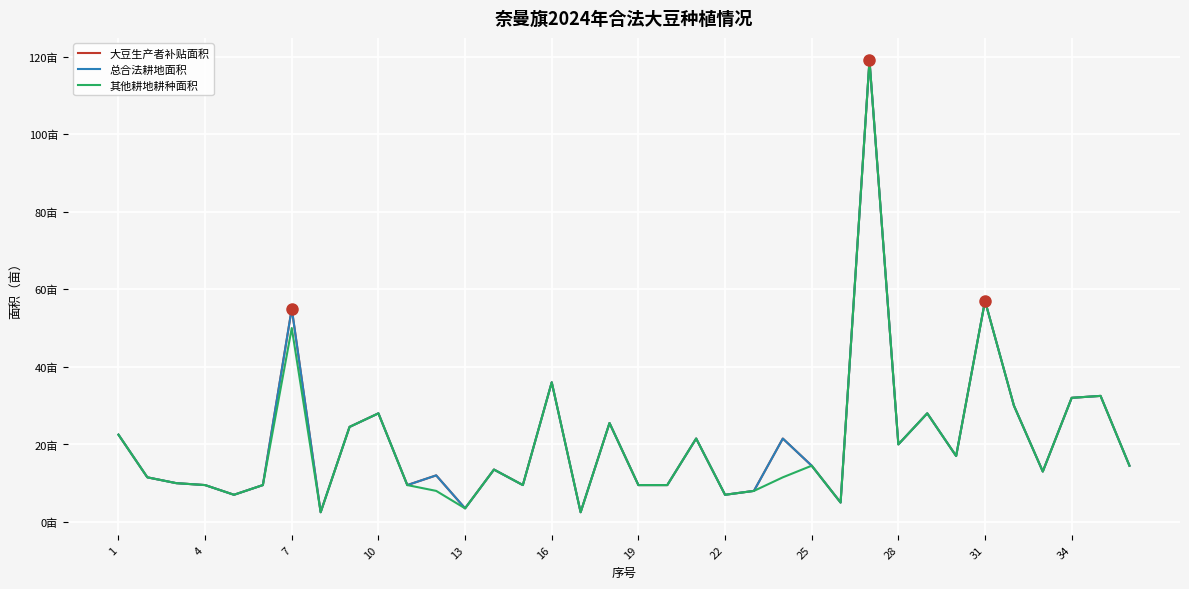

Does the chart have visible grid lines?

Yes